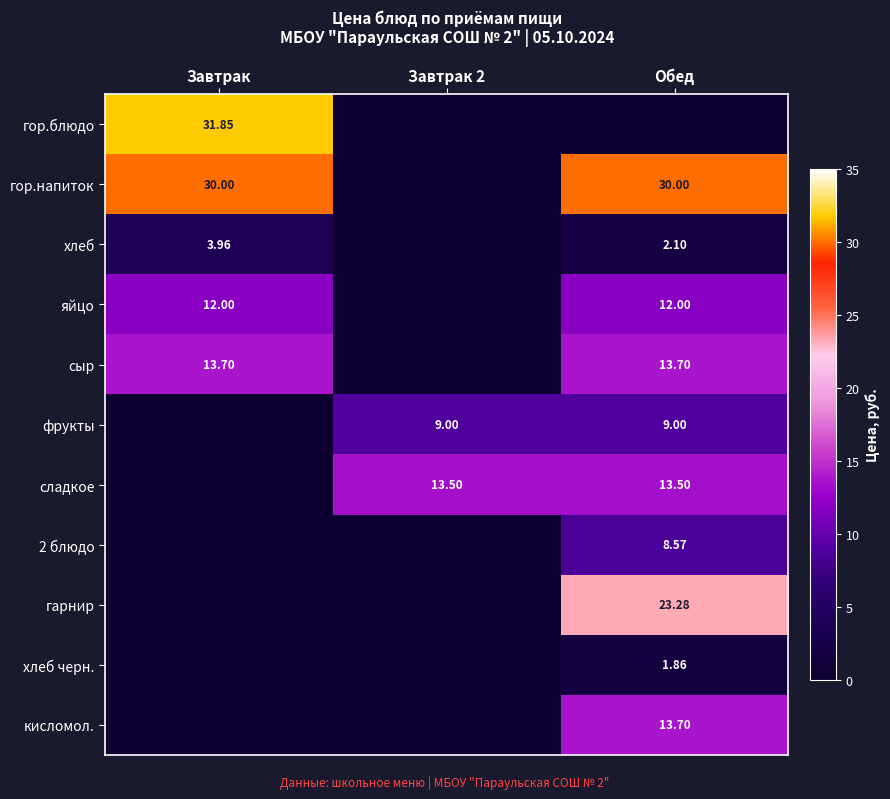

Is the value of гарнир at Обед greater than the value of яйцо at Обед?

Yes